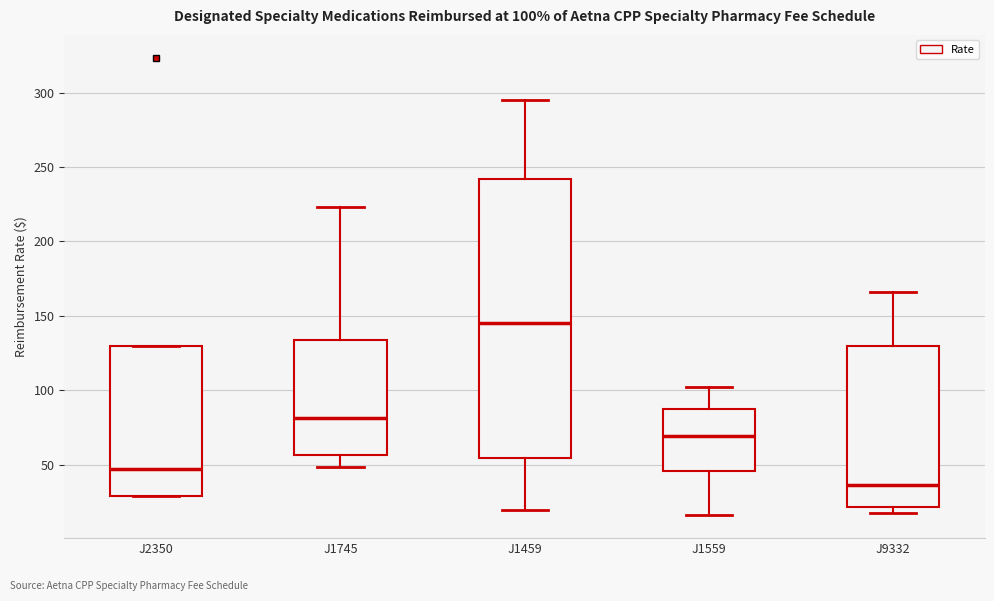

Which box has the highest median line?

J1459